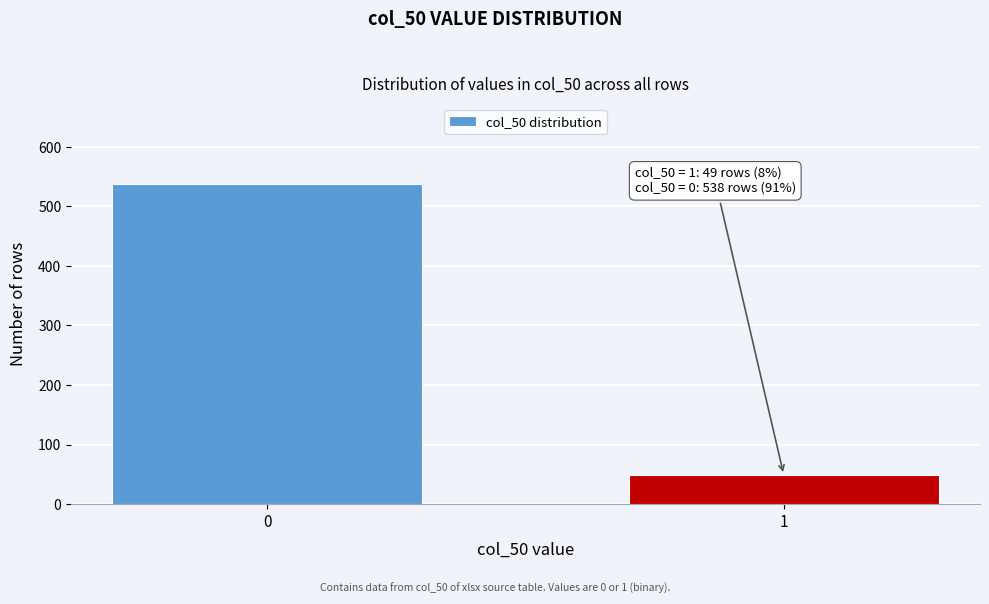

Reading right to left, list all the values displayed in this chart.

49	538